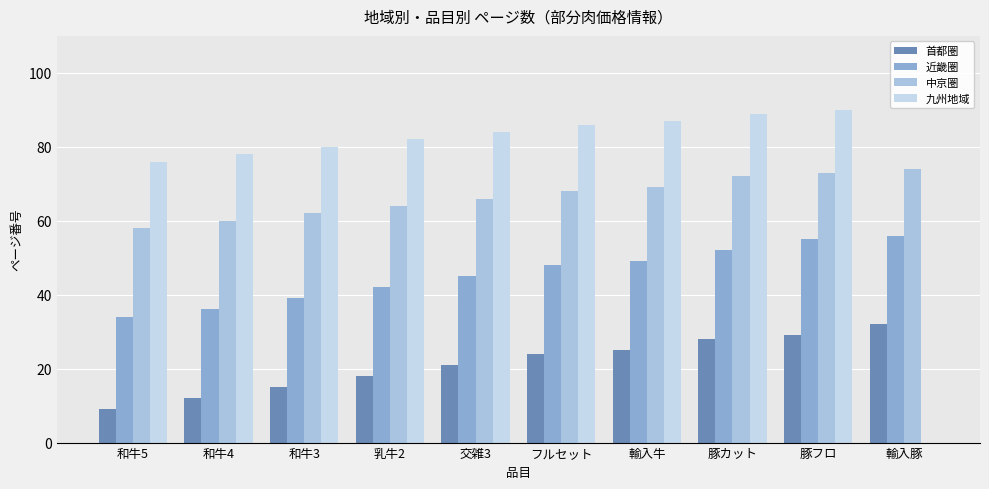

What is the difference between the highest and lowest values at 和牛5?

67